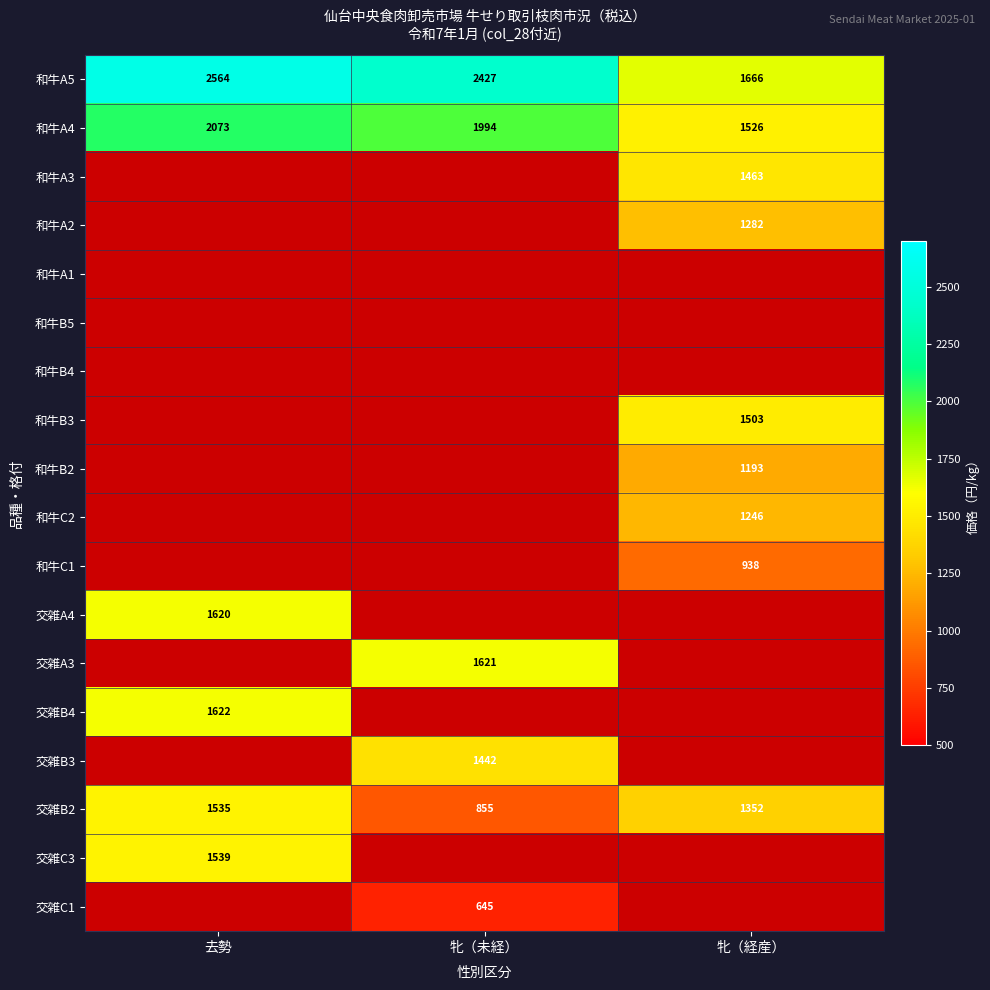

What is the maximum value shown in the chart?

2564.0